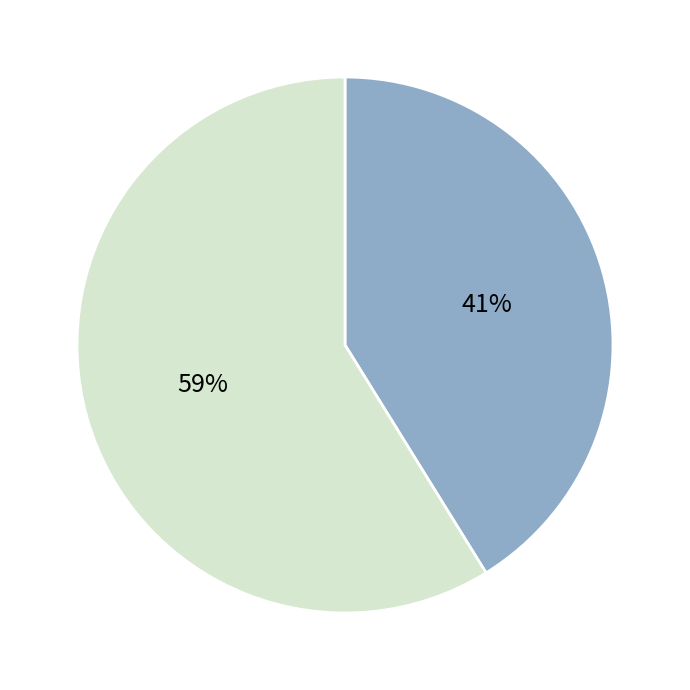

Count the number of slices in the pie.

2